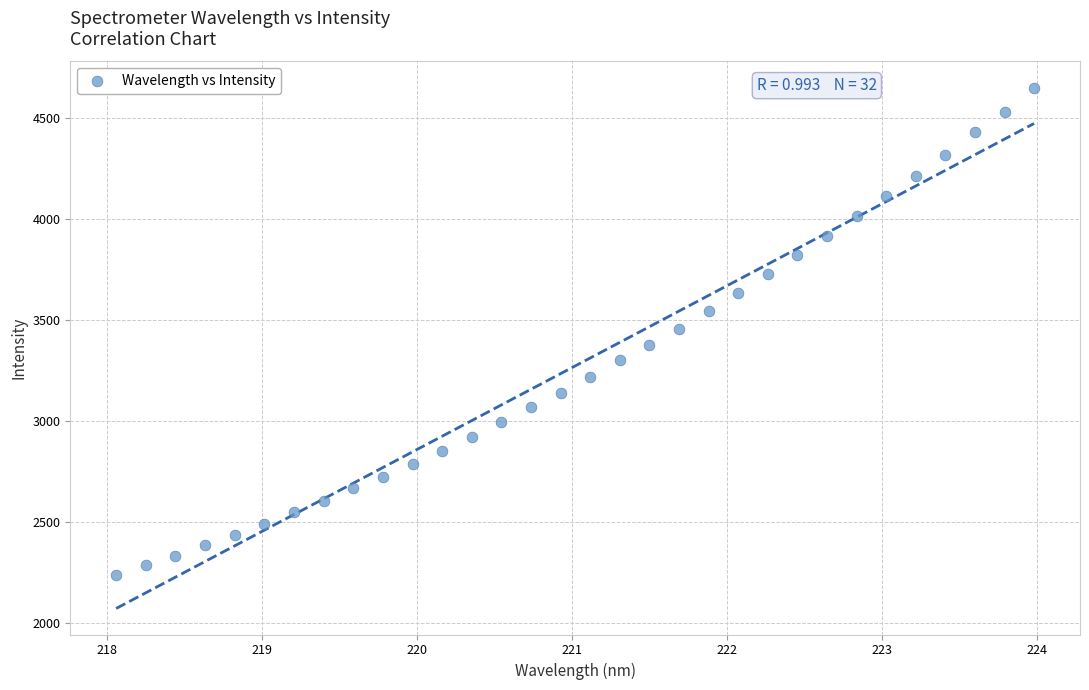

What is the range of X values (max minus min)?

5.9